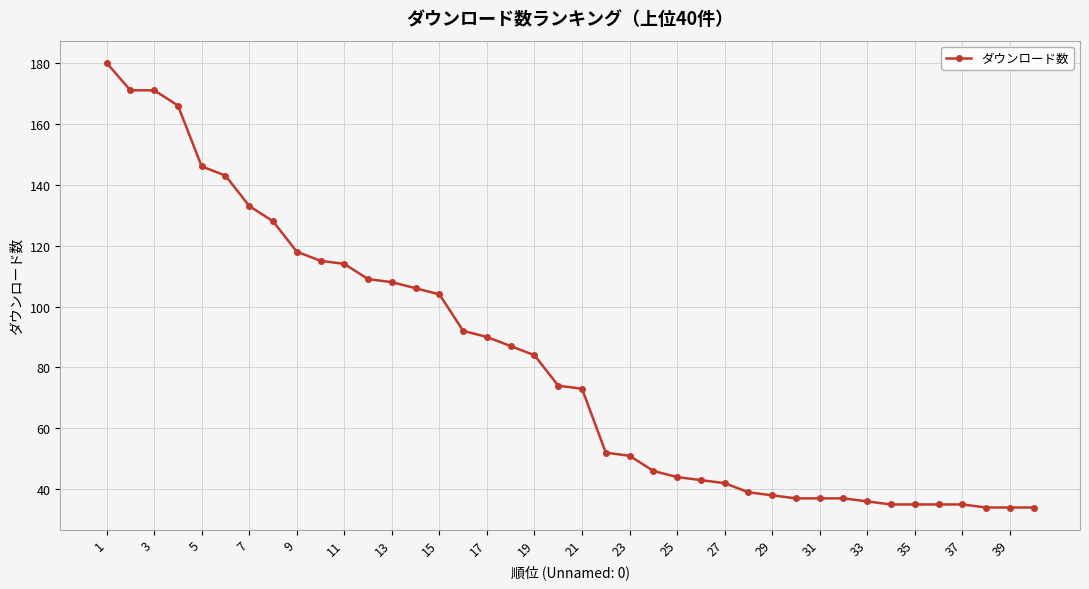

What is the smallest value displayed?

34